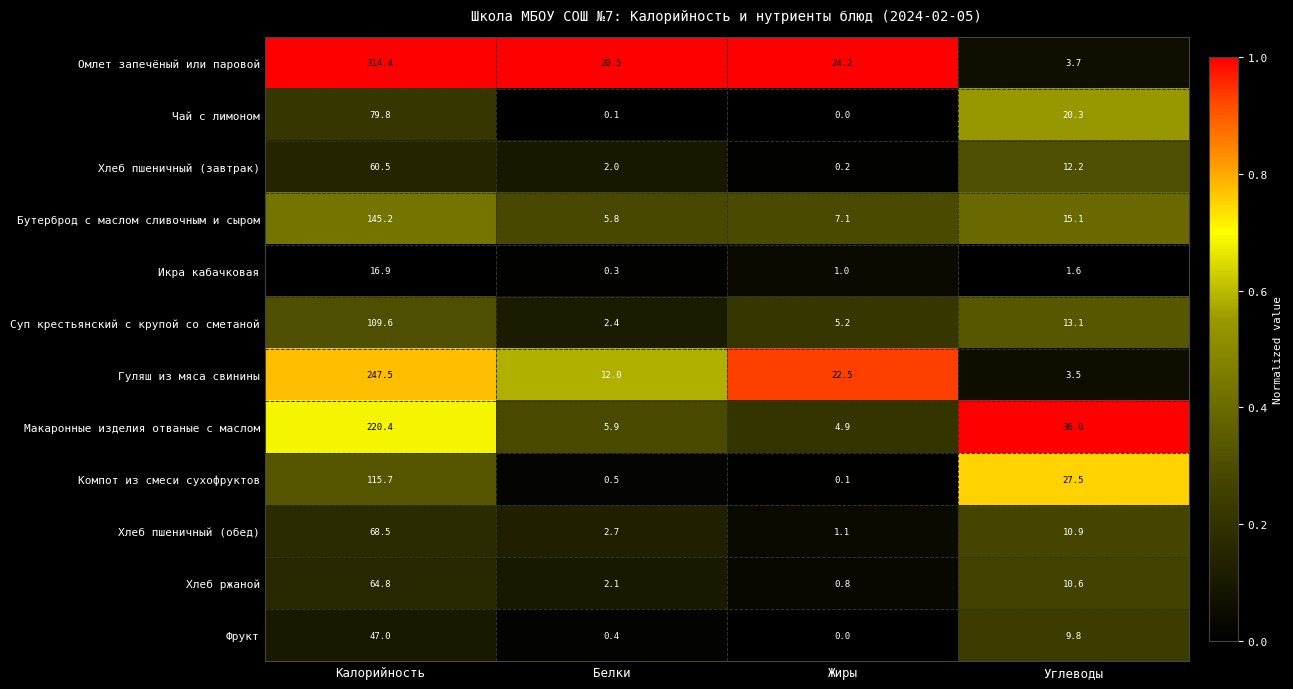

What is the difference between the maximum and minimum values in the Икра кабачковая series?

16.6